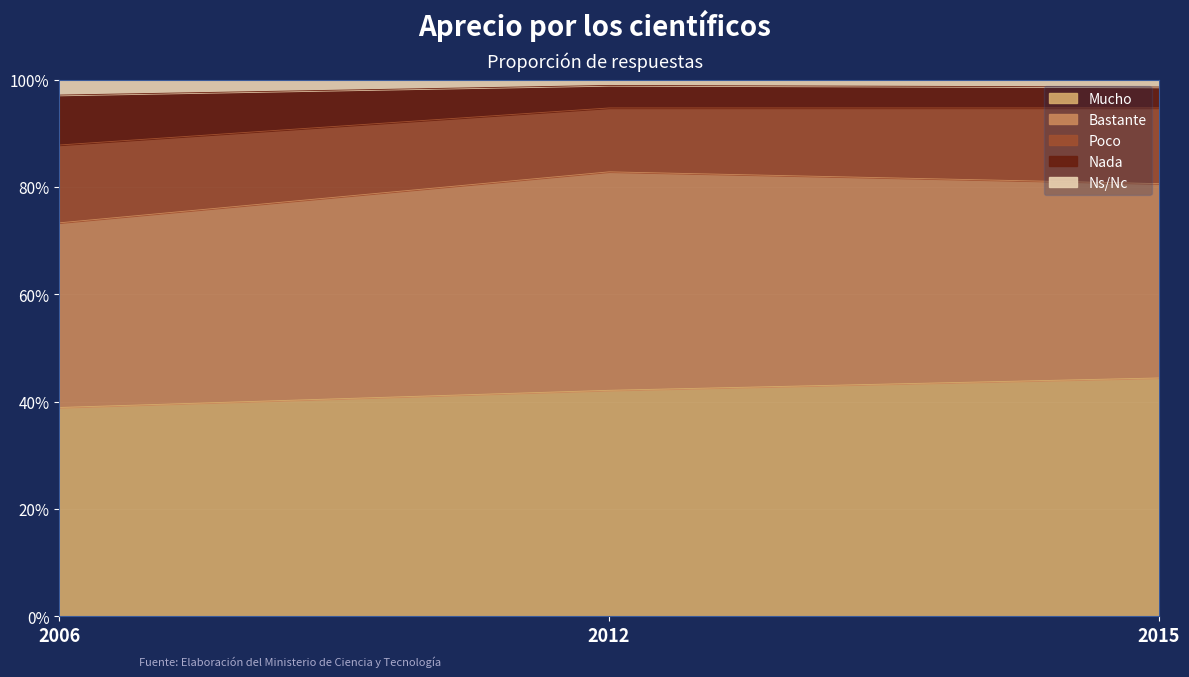

True or false: Ns/Nc has a value of 1.7 at 2012.

False